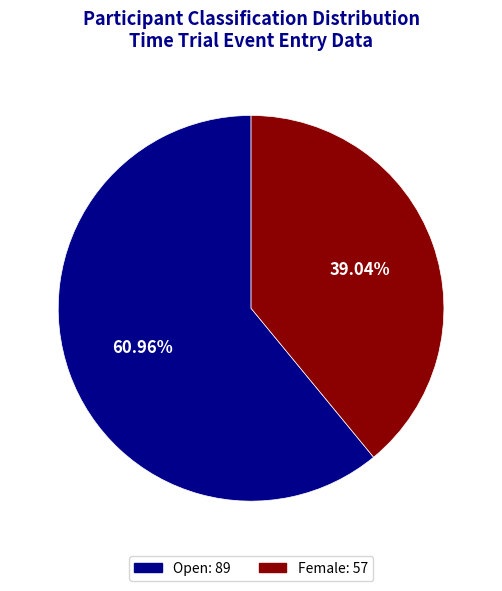

Does Female represent more than half of the total?

No